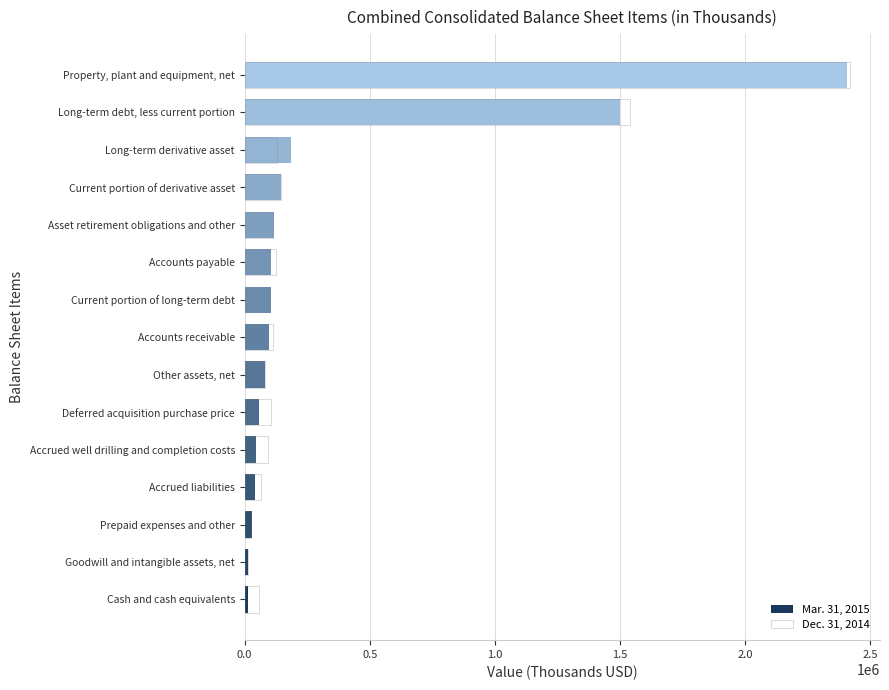

What are all the series names shown in the legend?

Mar. 31, 2015, Dec. 31, 2014